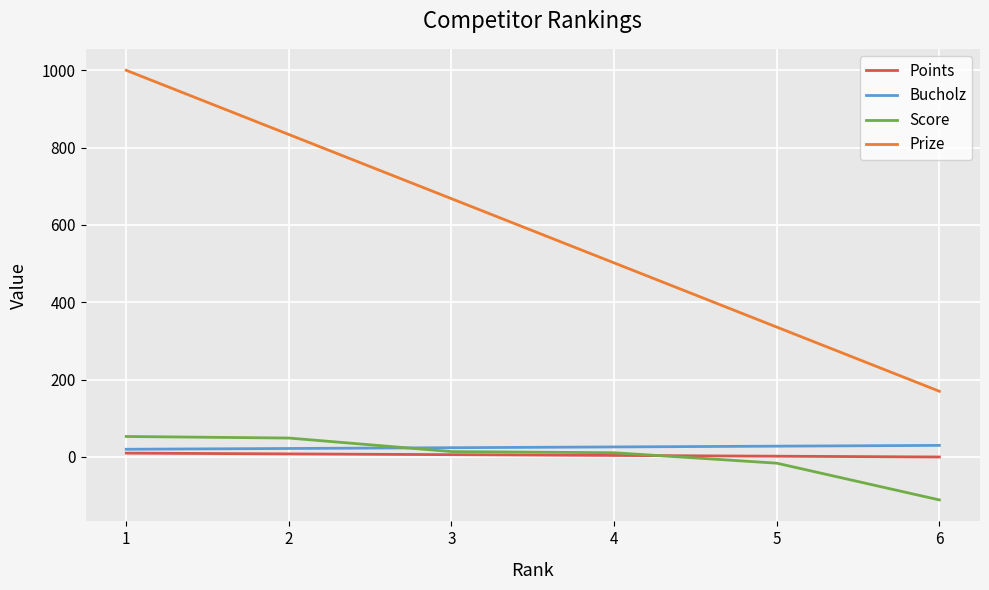

Rank the series at 5 from lowest to highest value.

Score, Points, Bucholz, Prize